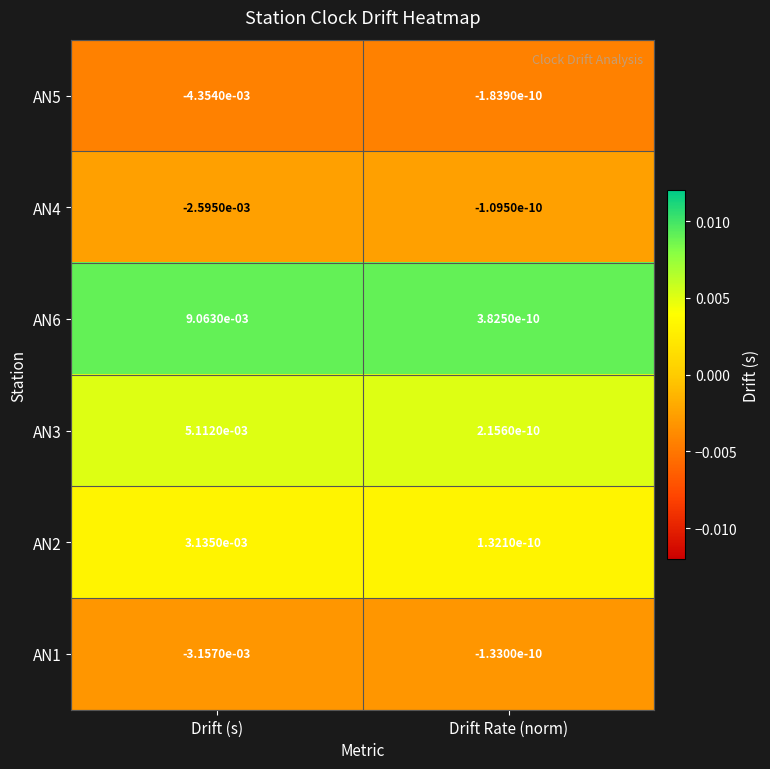

Rank the series by their maximum value, from highest to lowest.

AN6, AN3, AN2, AN4, AN1, AN5